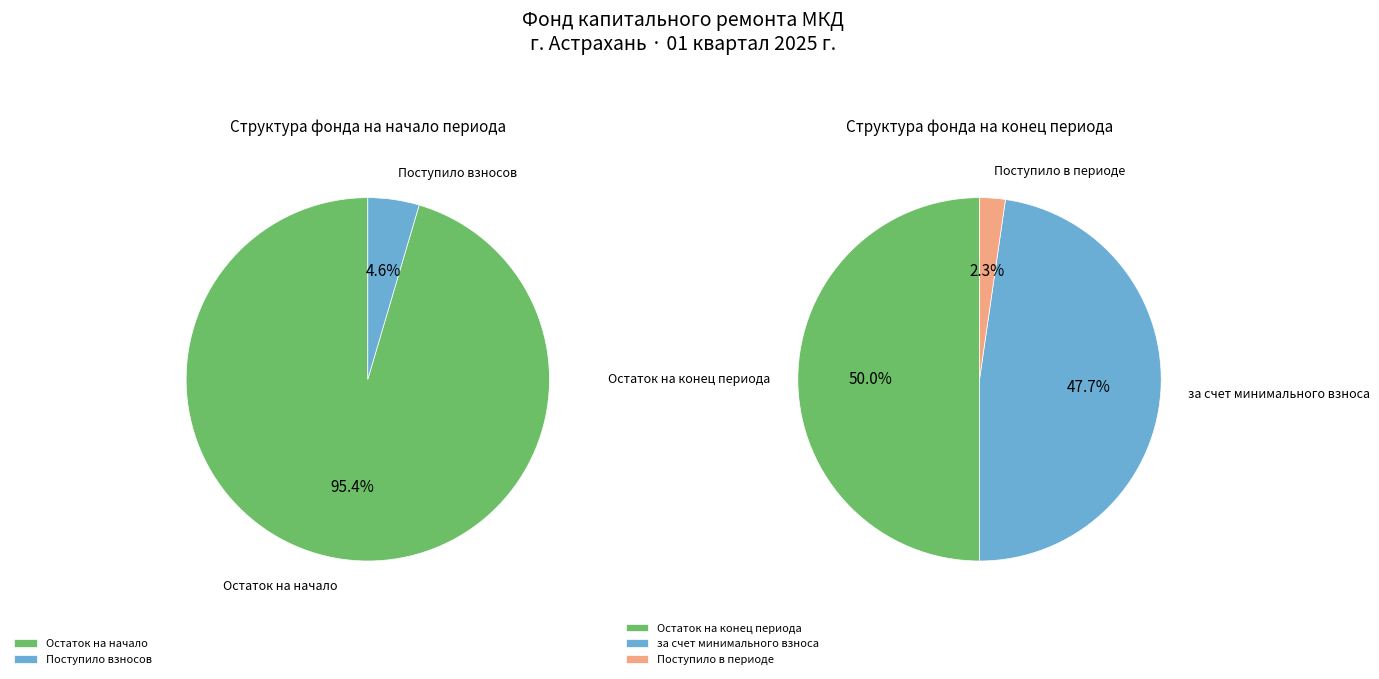

Count the number of slices in the pie.

2